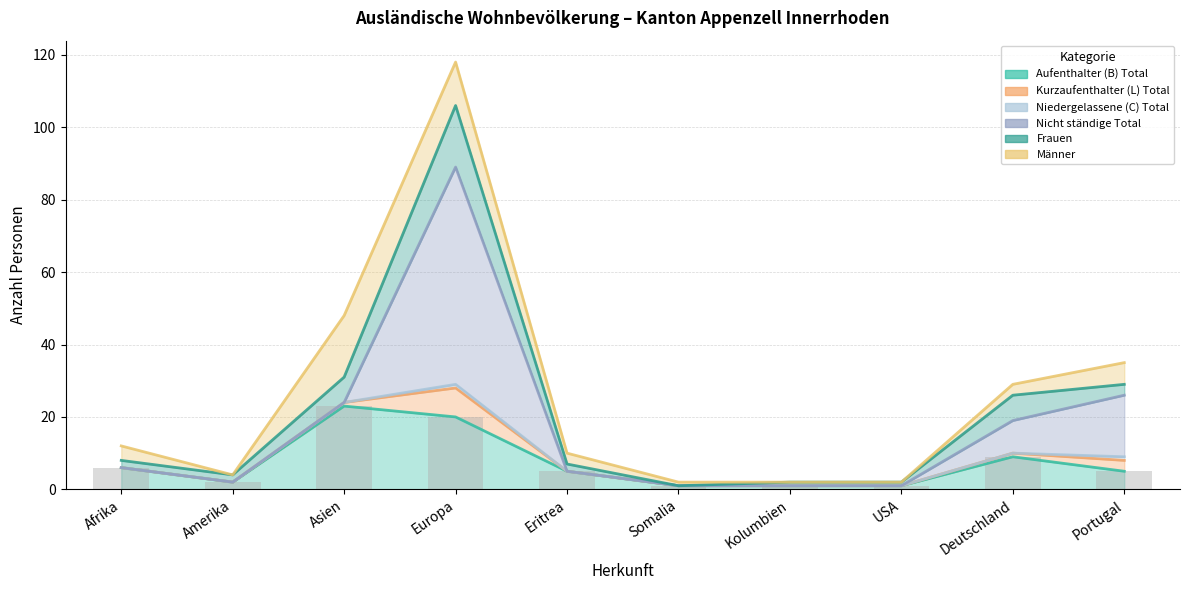

Reading left to right, what are all the values shown in this chart?

Aufenthalter (B) Total: Afrika=6	Amerika=2	Asien=23	Europa=20	Eritrea=5	Somalia=1	Kolumbien=1	USA=1	Deutschland=9	Portugal=5
Kurzaufenthalter (L) Total: Afrika=0	Amerika=0	Asien=1	Europa=8	Eritrea=0	Somalia=0	Kolumbien=0	USA=0	Deutschland=1	Portugal=3
Niedergelassene (C) Total: Afrika=0	Amerika=0	Asien=0	Europa=1	Eritrea=0	Somalia=0	Kolumbien=0	USA=0	Deutschland=0	Portugal=1
Nicht ständige Total: Afrika=0	Amerika=0	Asien=0	Europa=60	Eritrea=0	Somalia=0	Kolumbien=0	USA=0	Deutschland=9	Portugal=17
Frauen: Afrika=2	Amerika=2	Asien=7	Europa=17	Eritrea=2	Somalia=0	Kolumbien=1	USA=1	Deutschland=7	Portugal=3
Männer: Afrika=4	Amerika=0	Asien=17	Europa=12	Eritrea=3	Somalia=1	Kolumbien=0	USA=0	Deutschland=3	Portugal=6